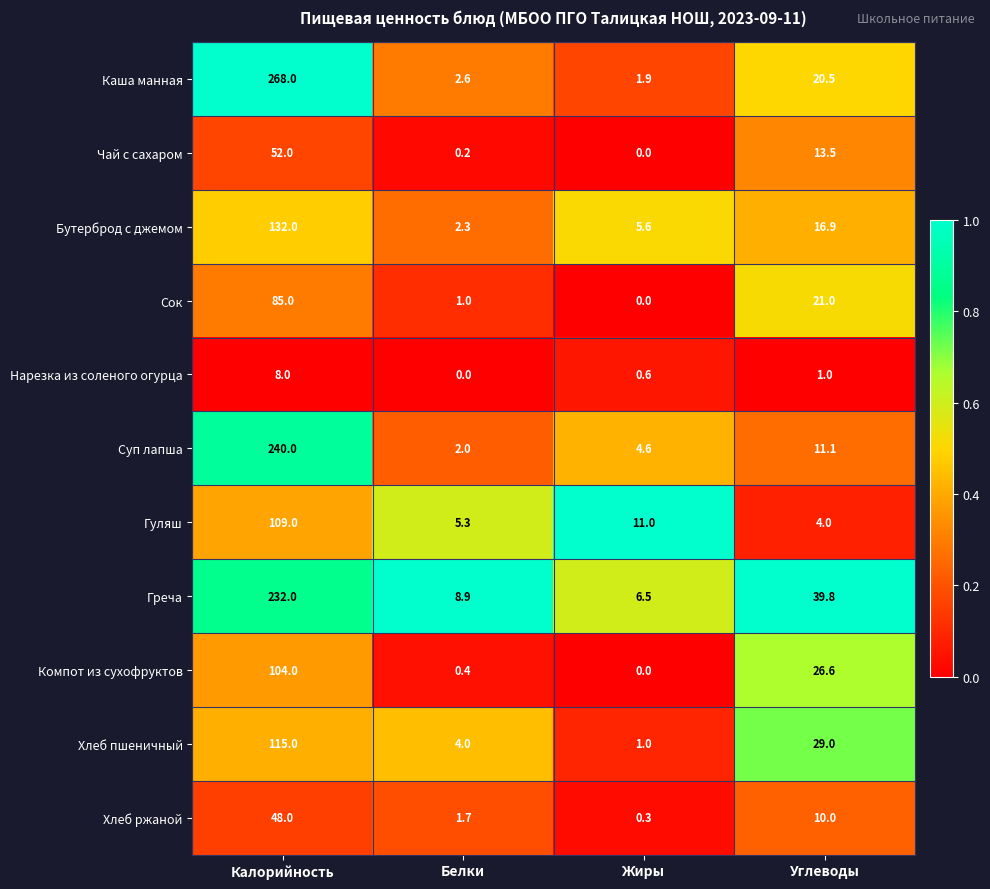

What is the difference between the Хлеб ржаной values at Жиры and Калорийность?

47.7